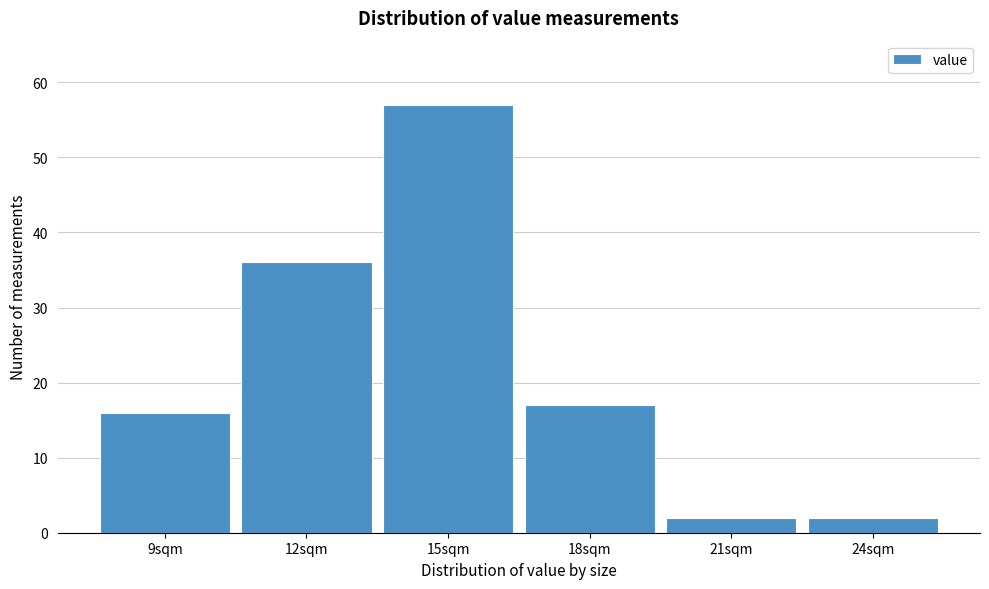

Reading right to left, list all the values displayed in this chart.

24sqm=2	21sqm=2	18sqm=17	15sqm=57	12sqm=36	9sqm=16